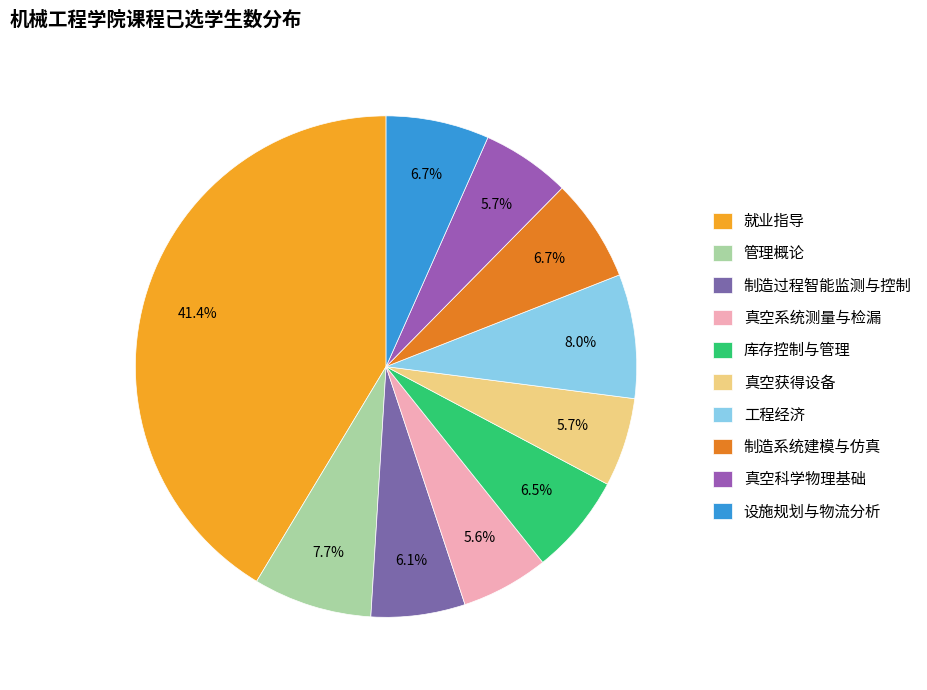

Is 就业指导 the majority of the pie?

No